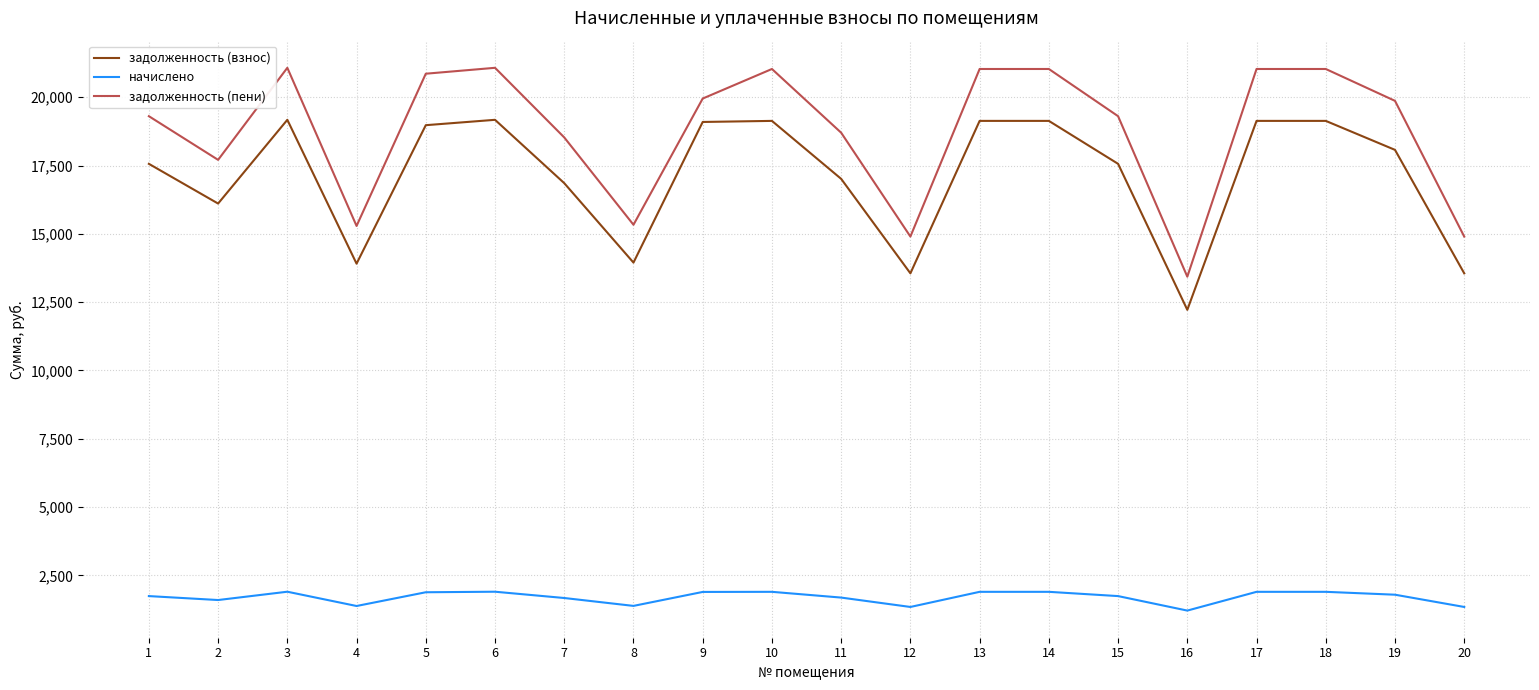

True or false: начислено and задолженность (пени) intersect in this chart.

False